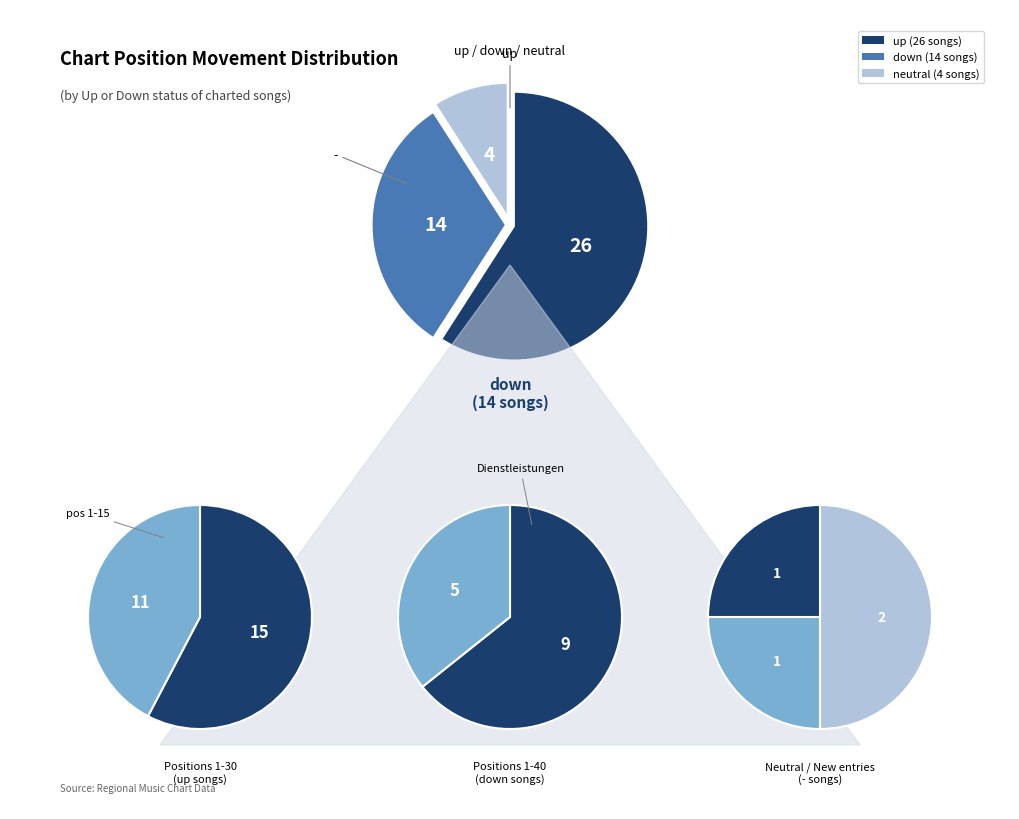

How many segments does this pie chart have?

3